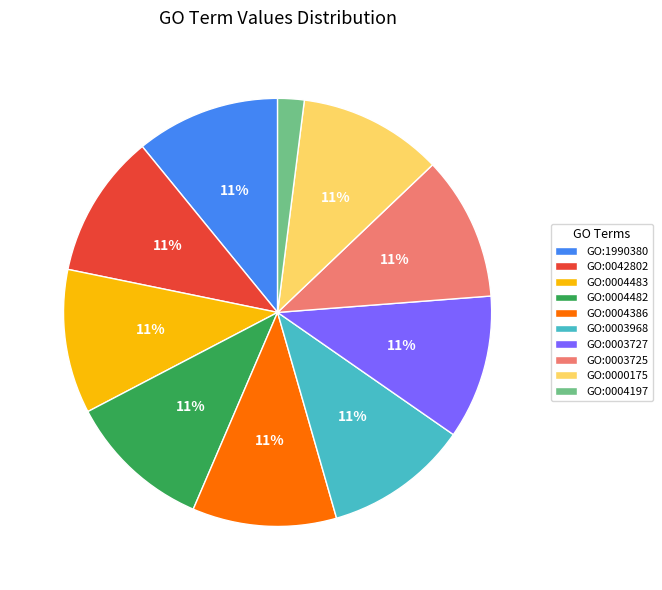

Count the number of slices in the pie.

10